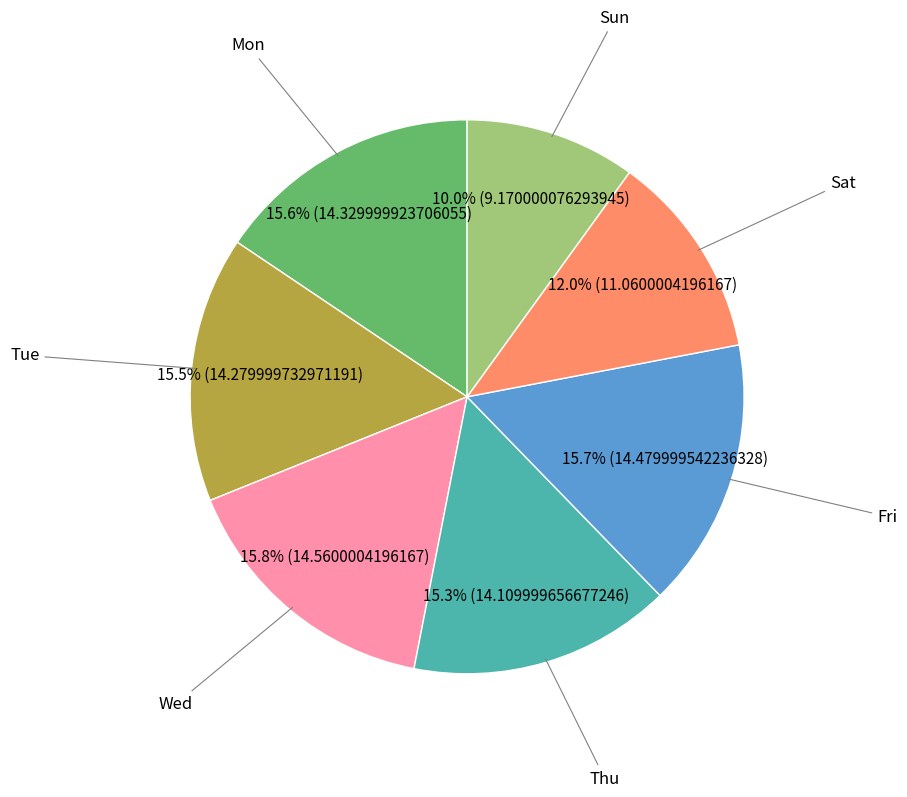

Is there any slice that represents more than half of the pie?

No